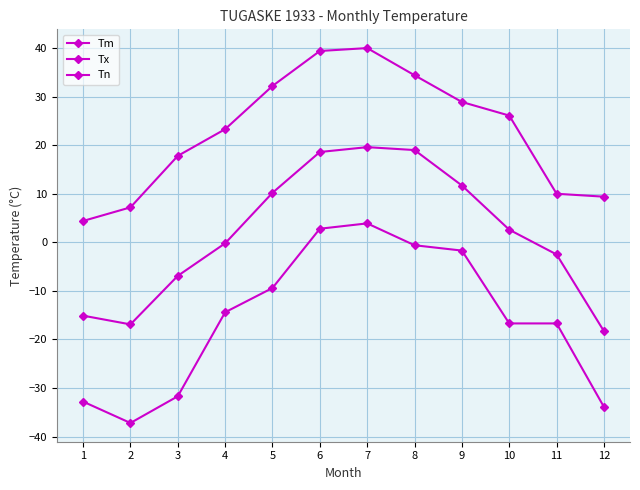

How many series are shown in this chart?

3